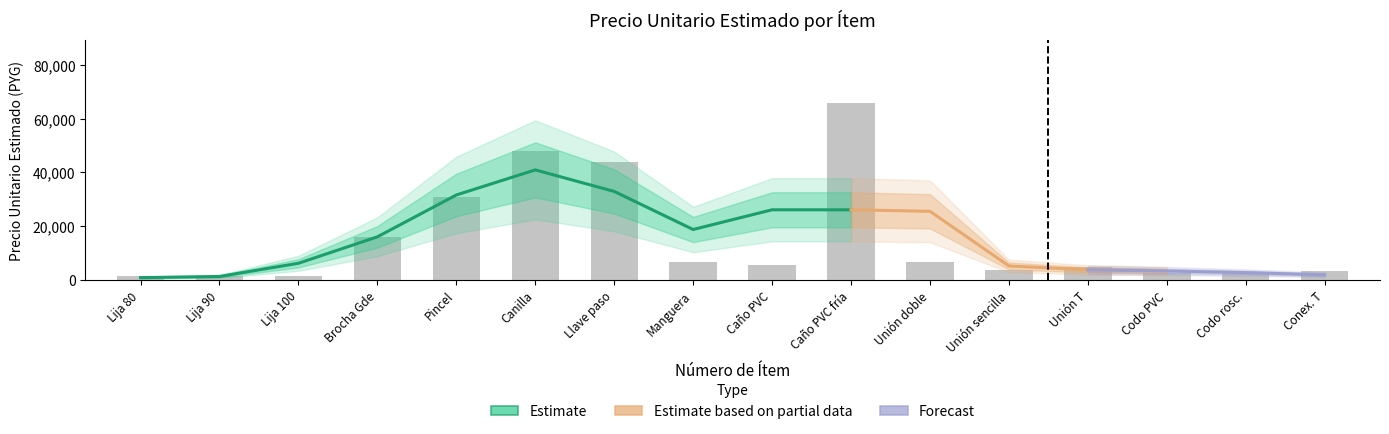

What is the ratio of the value at Unión T to the value at Codo rosc.?

2.0